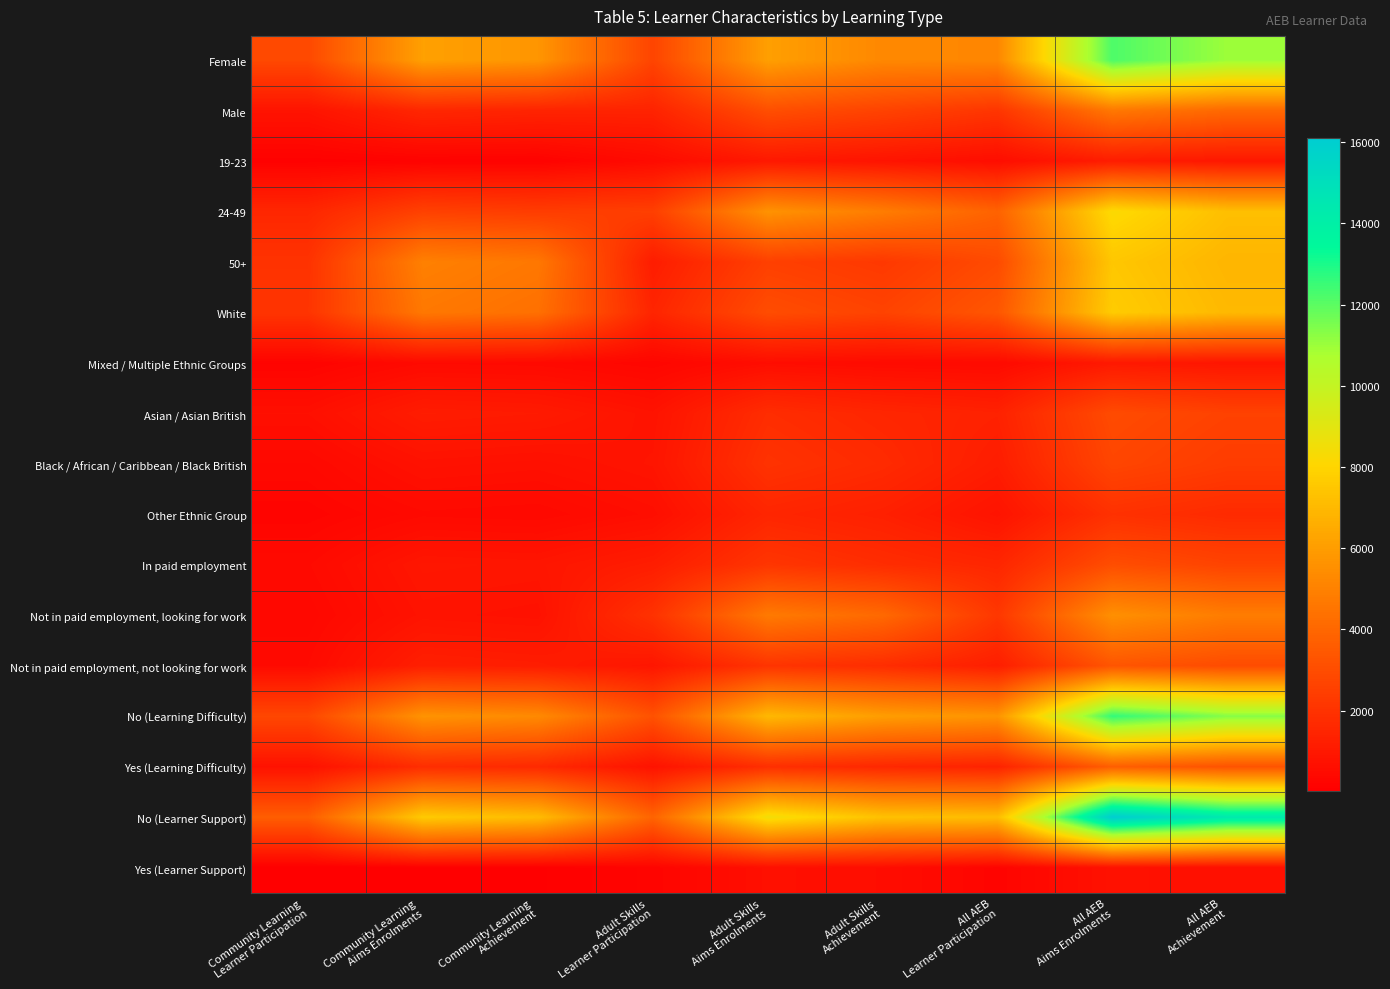

Reading right to left, extract all data points from this chart.

Female: All AEB
Achievement=10980	All AEB
Aims Enrolments=12210	All AEB
Learner Participation=5230	Adult Skills
Achievement=5240	Adult Skills
Aims Enrolments=6080	Adult Skills
Learner Participation=2710	Community Learning
Achievement=5740	Community Learning
Aims Enrolments=6120	Community Learning
Learner Participation=2870
Male: All AEB
Achievement=4060	All AEB
Aims Enrolments=4640	All AEB
Learner Participation=2120	Adult Skills
Achievement=2630	Adult Skills
Aims Enrolments=3080	Adult Skills
Learner Participation=1410	Community Learning
Achievement=1430	Community Learning
Aims Enrolments=1550	Community Learning
Learner Participation=810
19-23: All AEB
Achievement=950	All AEB
Aims Enrolments=1150	All AEB
Learner Participation=570	Adult Skills
Achievement=810	Adult Skills
Aims Enrolments=990	Adult Skills
Learner Participation=480	Community Learning
Achievement=140	Community Learning
Aims Enrolments=150	Community Learning
Learner Participation=100
24-49: All AEB
Achievement=7220	All AEB
Aims Enrolments=8210	All AEB
Learner Participation=3840	Adult Skills
Achievement=4830	Adult Skills
Aims Enrolments=5640	Adult Skills
Learner Participation=2500	Community Learning
Achievement=2390	Community Learning
Aims Enrolments=2570	Community Learning
Learner Participation=1550
50+: All AEB
Achievement=6870	All AEB
Aims Enrolments=7490	All AEB
Learner Participation=2950	Adult Skills
Achievement=2240	Adult Skills
Aims Enrolments=2530	Adult Skills
Learner Participation=1160	Community Learning
Achievement=4640	Community Learning
Aims Enrolments=4960	Community Learning
Learner Participation=2020
White: All AEB
Achievement=7010	All AEB
Aims Enrolments=7670	All AEB
Learner Participation=3370	Adult Skills
Achievement=2650	Adult Skills
Aims Enrolments=3010	Adult Skills
Learner Participation=1480	Community Learning
Achievement=4360	Community Learning
Aims Enrolments=4660	Community Learning
Learner Participation=2090
Mixed / Multiple Ethnic Groups: All AEB
Achievement=900	All AEB
Aims Enrolments=1020	All AEB
Learner Participation=450	Adult Skills
Achievement=480	Adult Skills
Aims Enrolments=570	Adult Skills
Learner Participation=280	Community Learning
Achievement=420	Community Learning
Aims Enrolments=450	Community Learning
Learner Participation=200
Asian / Asian British: All AEB
Achievement=2610	All AEB
Aims Enrolments=2950	All AEB
Learner Participation=1350	Adult Skills
Achievement=1520	Adult Skills
Aims Enrolments=1790	Adult Skills
Learner Participation=790	Community Learning
Achievement=1090	Community Learning
Aims Enrolments=1160	Community Learning
Learner Participation=650
Black / African / Caribbean / Black British: All AEB
Achievement=2380	All AEB
Aims Enrolments=2750	All AEB
Learner Participation=1170	Adult Skills
Achievement=1700	Adult Skills
Aims Enrolments=2010	Adult Skills
Learner Participation=850	Community Learning
Achievement=680	Community Learning
Aims Enrolments=740	Community Learning
Learner Participation=390
Other Ethnic Group: All AEB
Achievement=1690	All AEB
Aims Enrolments=1950	All AEB
Learner Participation=800	Adult Skills
Achievement=1290	Adult Skills
Aims Enrolments=1510	Adult Skills
Learner Participation=610	Community Learning
Achievement=400	Community Learning
Aims Enrolments=440	Community Learning
Learner Participation=230
In paid employment: All AEB
Achievement=2670	All AEB
Aims Enrolments=3050	All AEB
Learner Participation=1530	Adult Skills
Achievement=1790	Adult Skills
Aims Enrolments=2130	Adult Skills
Learner Participation=1190	Community Learning
Achievement=880	Community Learning
Aims Enrolments=920	Community Learning
Learner Participation=450
Not in paid employment, looking for work: All AEB
Achievement=4830	All AEB
Aims Enrolments=5540	All AEB
Learner Participation=2200	Adult Skills
Achievement=4090	Adult Skills
Aims Enrolments=4740	Adult Skills
Learner Participation=1990	Community Learning
Achievement=740	Community Learning
Aims Enrolments=800	Community Learning
Learner Participation=350
Not in paid employment, not looking for work: All AEB
Achievement=2970	All AEB
Aims Enrolments=3340	All AEB
Learner Participation=1220	Adult Skills
Achievement=1790	Adult Skills
Aims Enrolments=2080	Adult Skills
Learner Participation=910	Community Learning
Achievement=1180	Community Learning
Aims Enrolments=1260	Community Learning
Learner Participation=460
No (Learning Difficulty): All AEB
Achievement=11330	All AEB
Aims Enrolments=12630	All AEB
Learner Participation=5680	Adult Skills
Achievement=6020	Adult Skills
Aims Enrolments=6970	Adult Skills
Learner Participation=3210	Community Learning
Achievement=5320	Community Learning
Aims Enrolments=5660	Community Learning
Learner Participation=2810
Yes (Learning Difficulty): All AEB
Achievement=3240	All AEB
Aims Enrolments=3680	All AEB
Learner Participation=1410	Adult Skills
Achievement=1590	Adult Skills
Aims Enrolments=1870	Adult Skills
Learner Participation=780	Community Learning
Achievement=1650	Community Learning
Aims Enrolments=1810	Community Learning
Learner Participation=740
No (Learner Support): All AEB
Achievement=14390	All AEB
Aims Enrolments=16100	All AEB
Learner Participation=7130	Adult Skills
Achievement=7290	Adult Skills
Aims Enrolments=8490	Adult Skills
Learner Participation=3900	Community Learning
Achievement=7100	Community Learning
Aims Enrolments=7610	Community Learning
Learner Participation=3660
Yes (Learner Support): All AEB
Achievement=650	All AEB
Aims Enrolments=740	All AEB
Learner Participation=230	Adult Skills
Achievement=580	Adult Skills
Aims Enrolments=670	Adult Skills
Learner Participation=230	Community Learning
Achievement=70	Community Learning
Aims Enrolments=70	Community Learning
Learner Participation=20